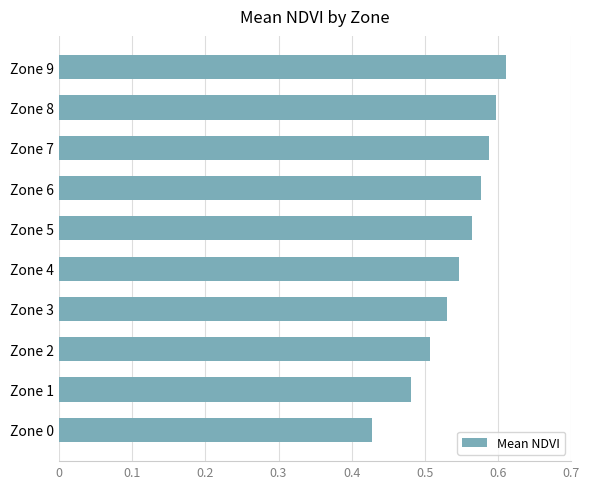

Rank the categories by value from highest to lowest.

Zone 9, Zone 8, Zone 7, Zone 6, Zone 5, Zone 4, Zone 3, Zone 2, Zone 1, Zone 0